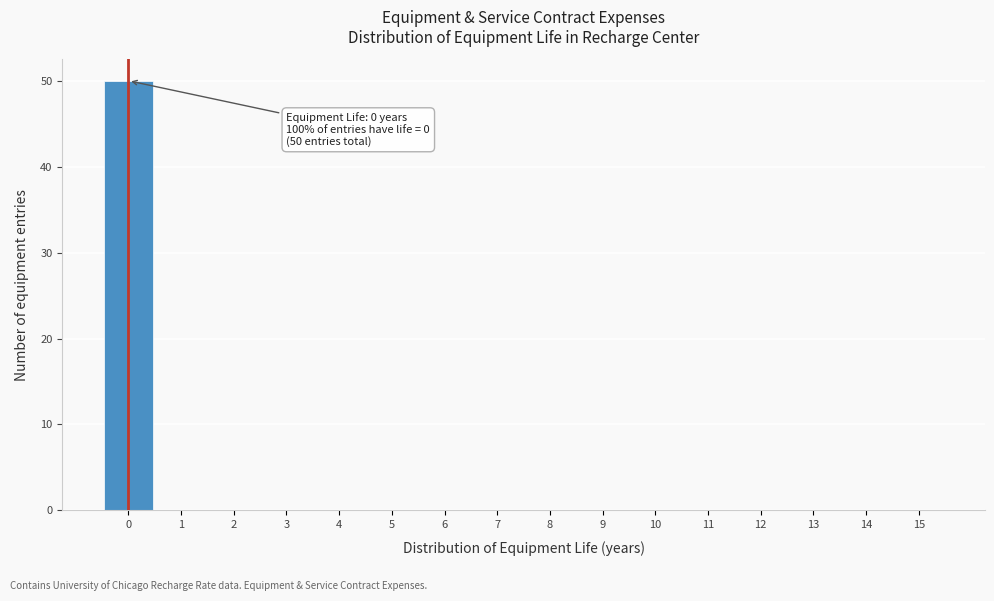

Which range on the x-axis has the tallest bar?

-0.5 to 0.5